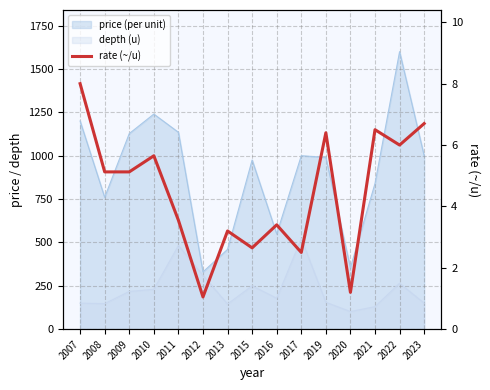

What is the minimum value shown in the chart?

1.1